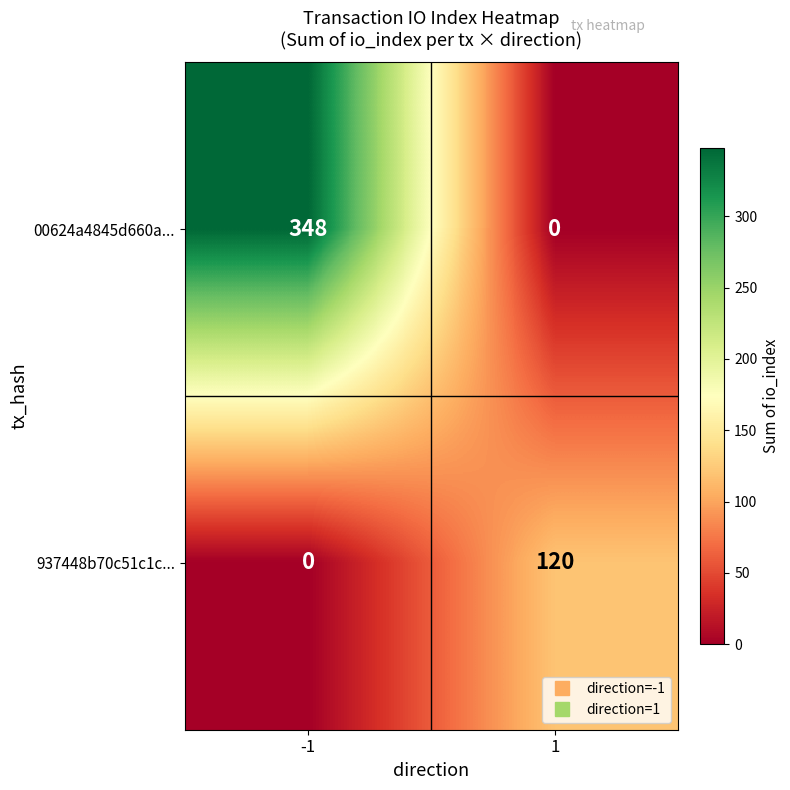

At how many categories does at least one series exceed 193?

1